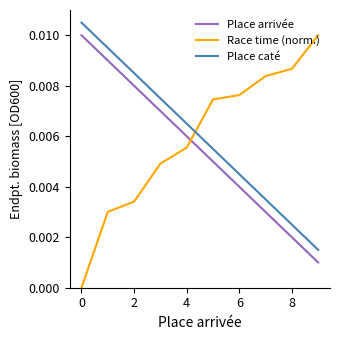

Which series has the largest range (max minus min)?

Race time (norm.)